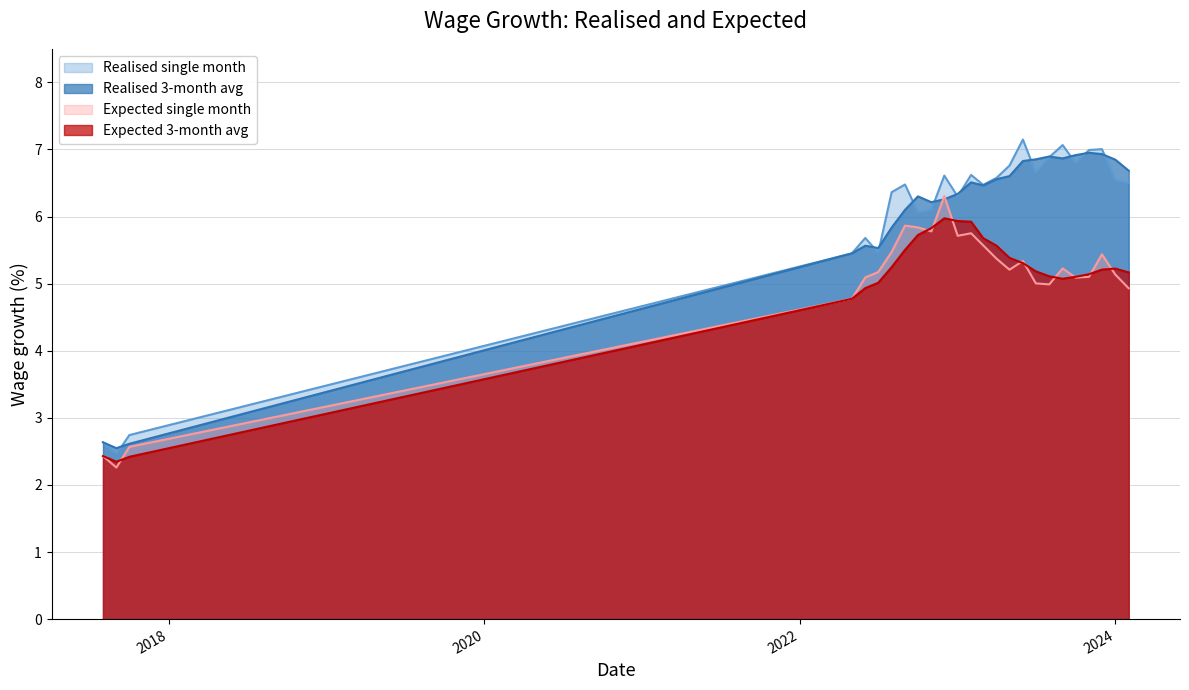

Which has a higher value, 2023-10-01 or 2017-08-01?

2023-10-01